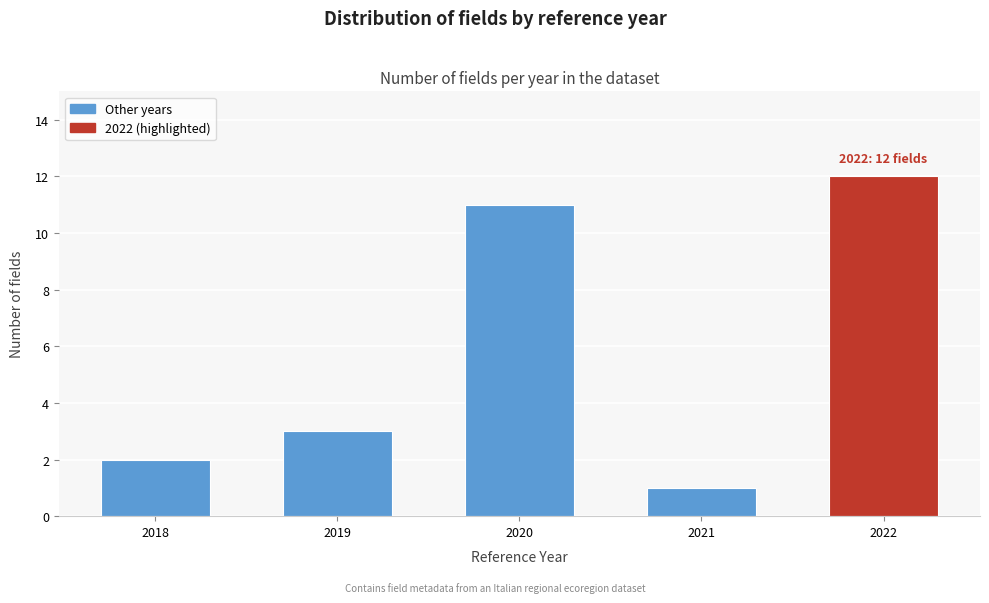

Reading right to left, transcribe all the data shown in this chart.

2022=12	2021=1	2020=11	2019=3	2018=2